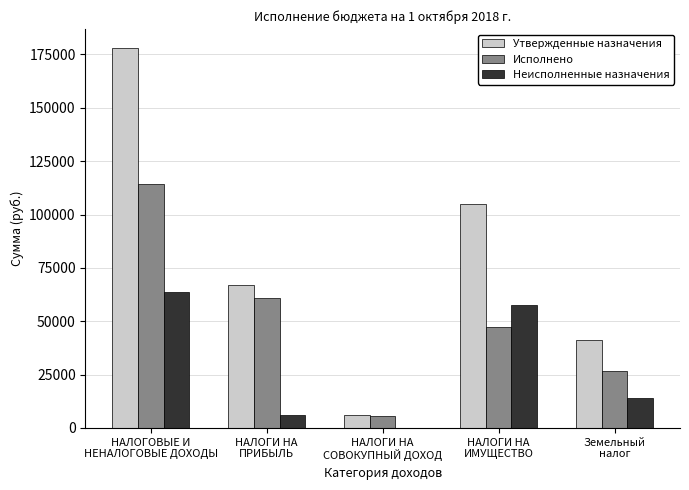

How many groups of bars are there?

5